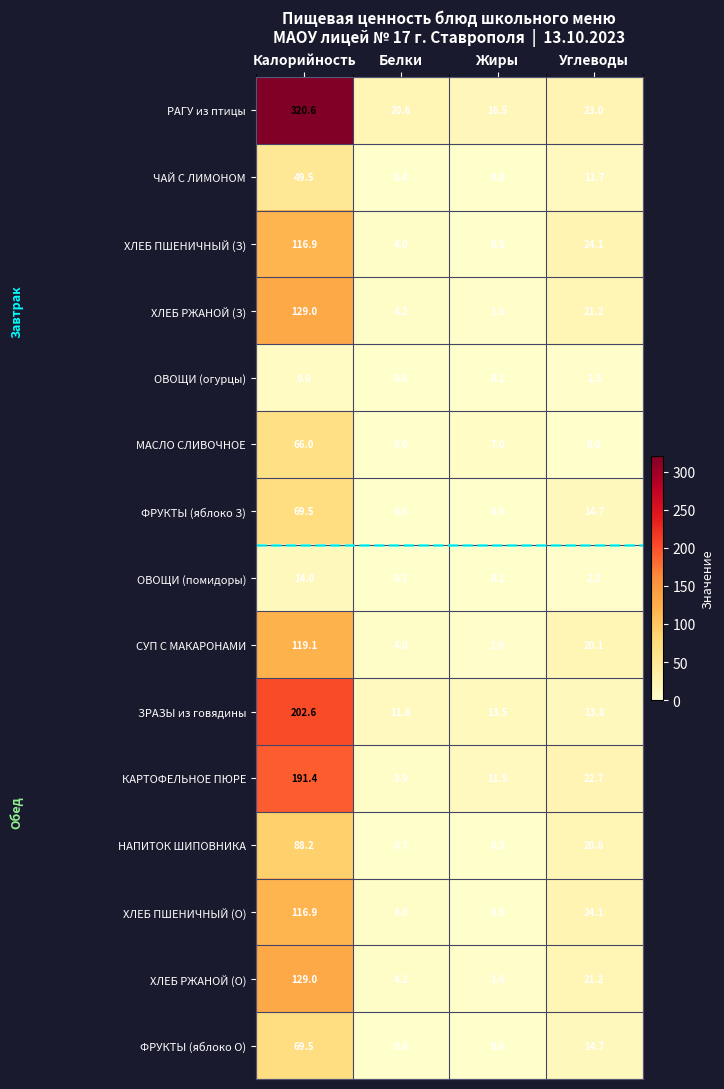

True or false: ФРУКТЫ (яблоко З) has a value of 14.7 at Углеводы.

True